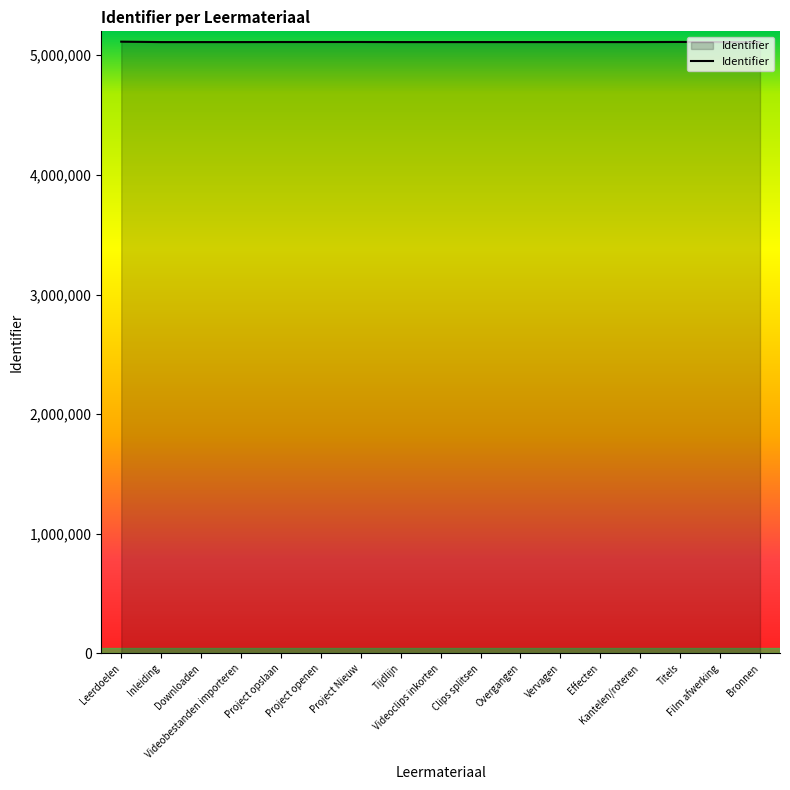

What is the sum of all values?

86880973